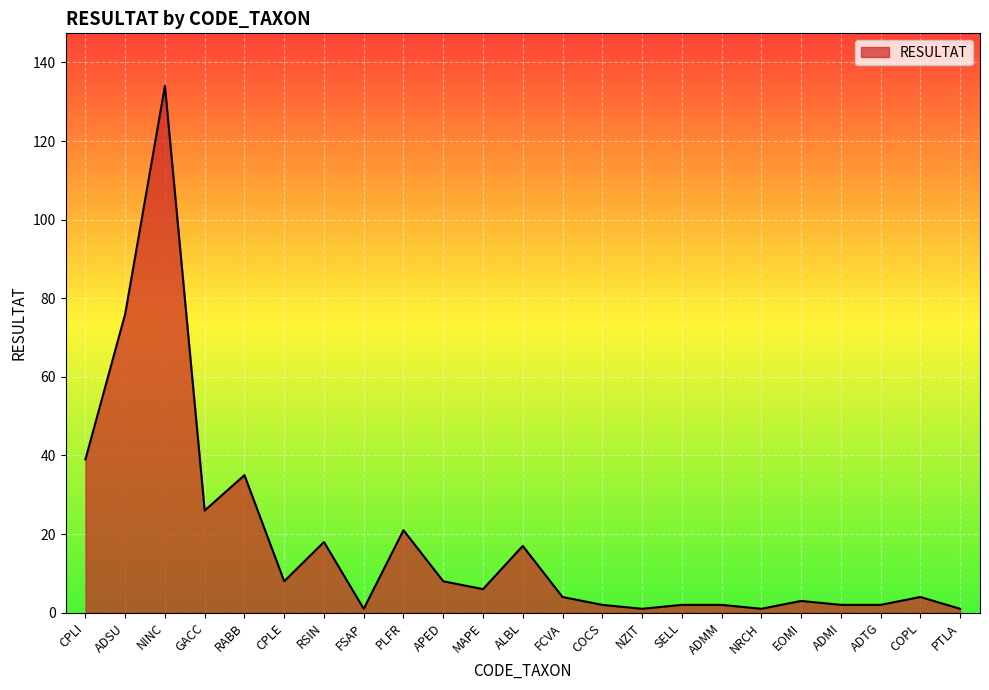

What is the smallest value displayed?

1